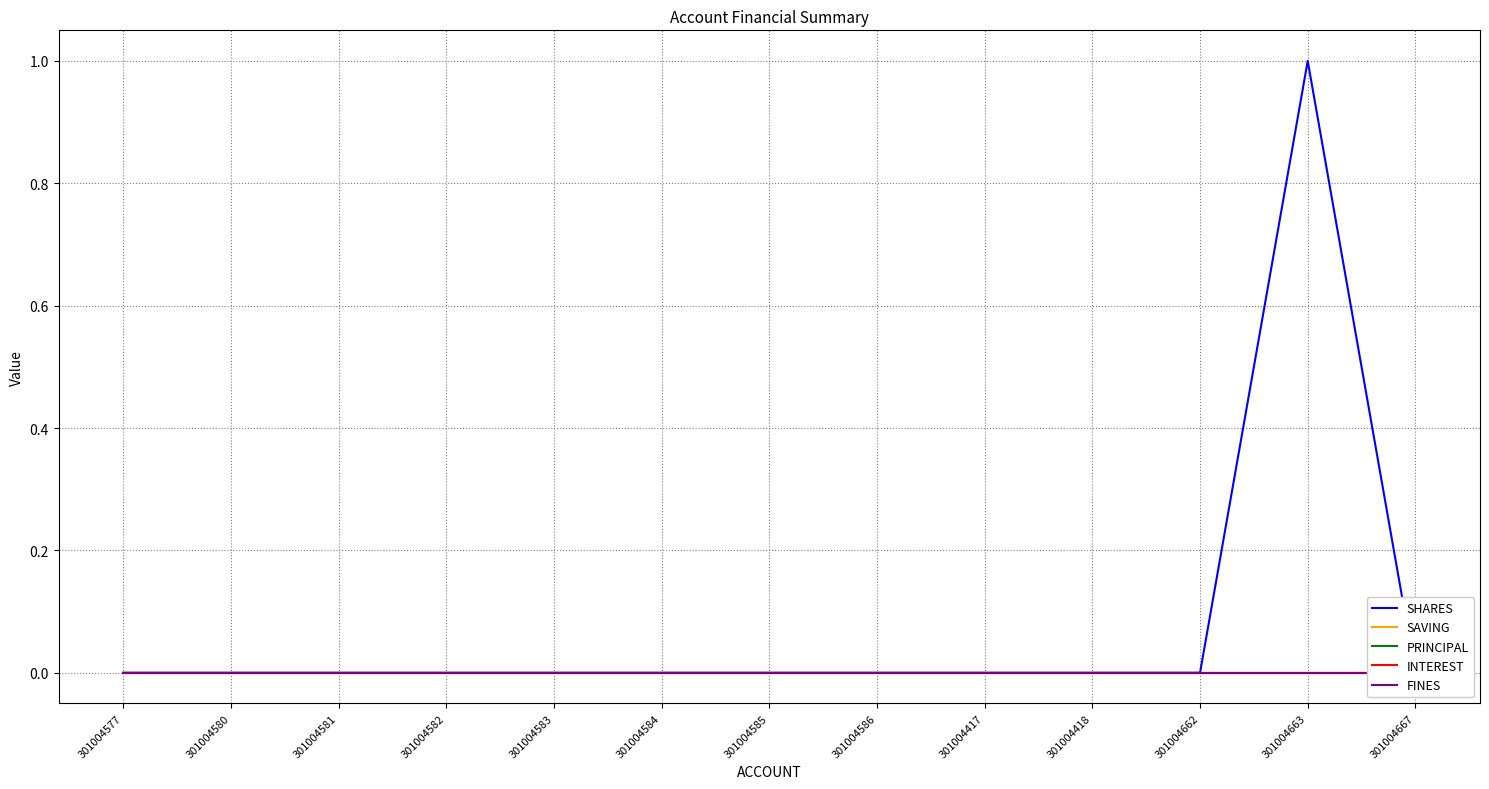

Is this an area chart (filled region under the line)?

No